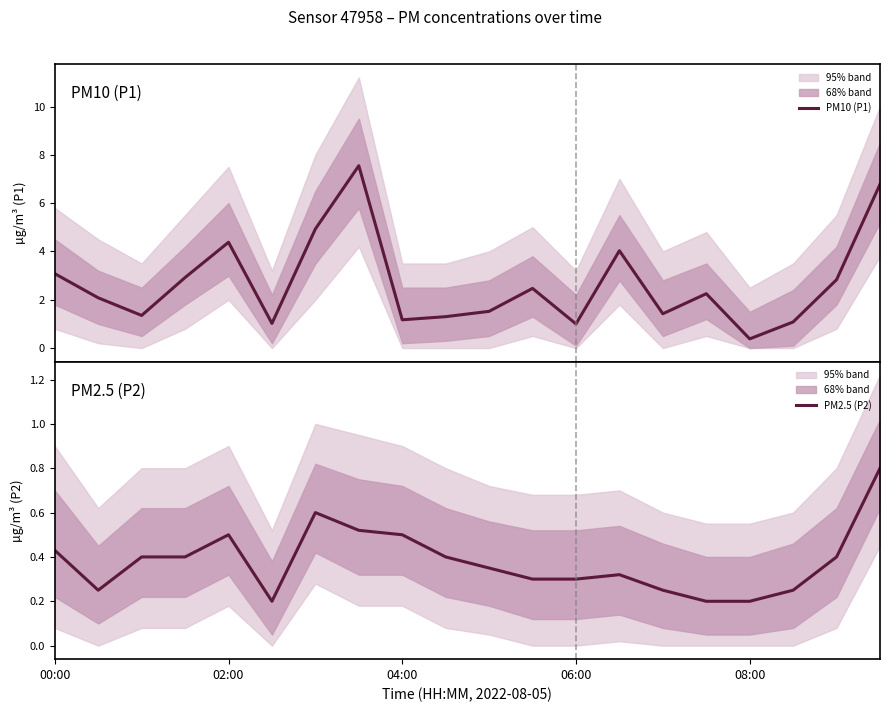

Where does the PM10 (P1) series first go above 2?

00:00